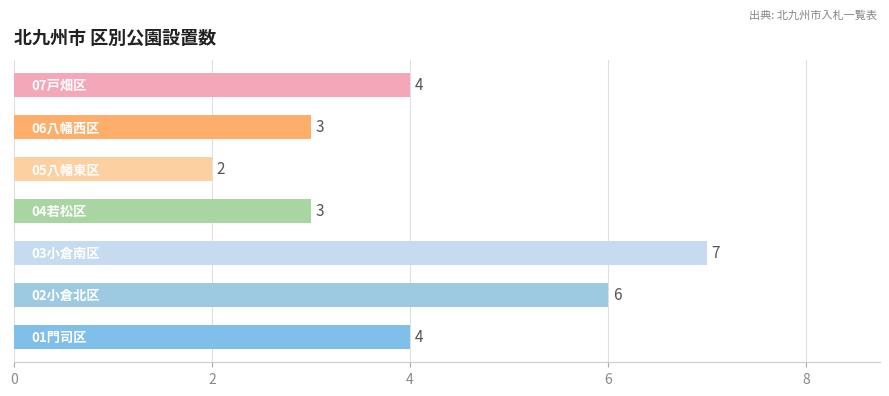

Count the values in the range 3 to 6.

5